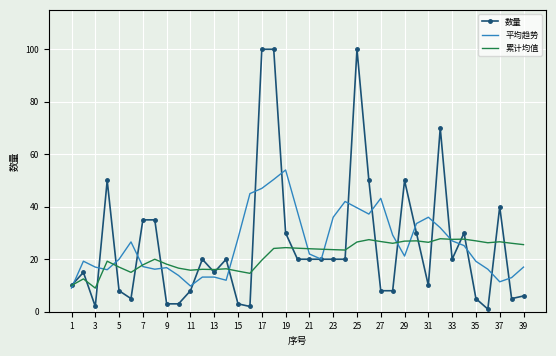

What is the highest value of the 数量 series?

100.0